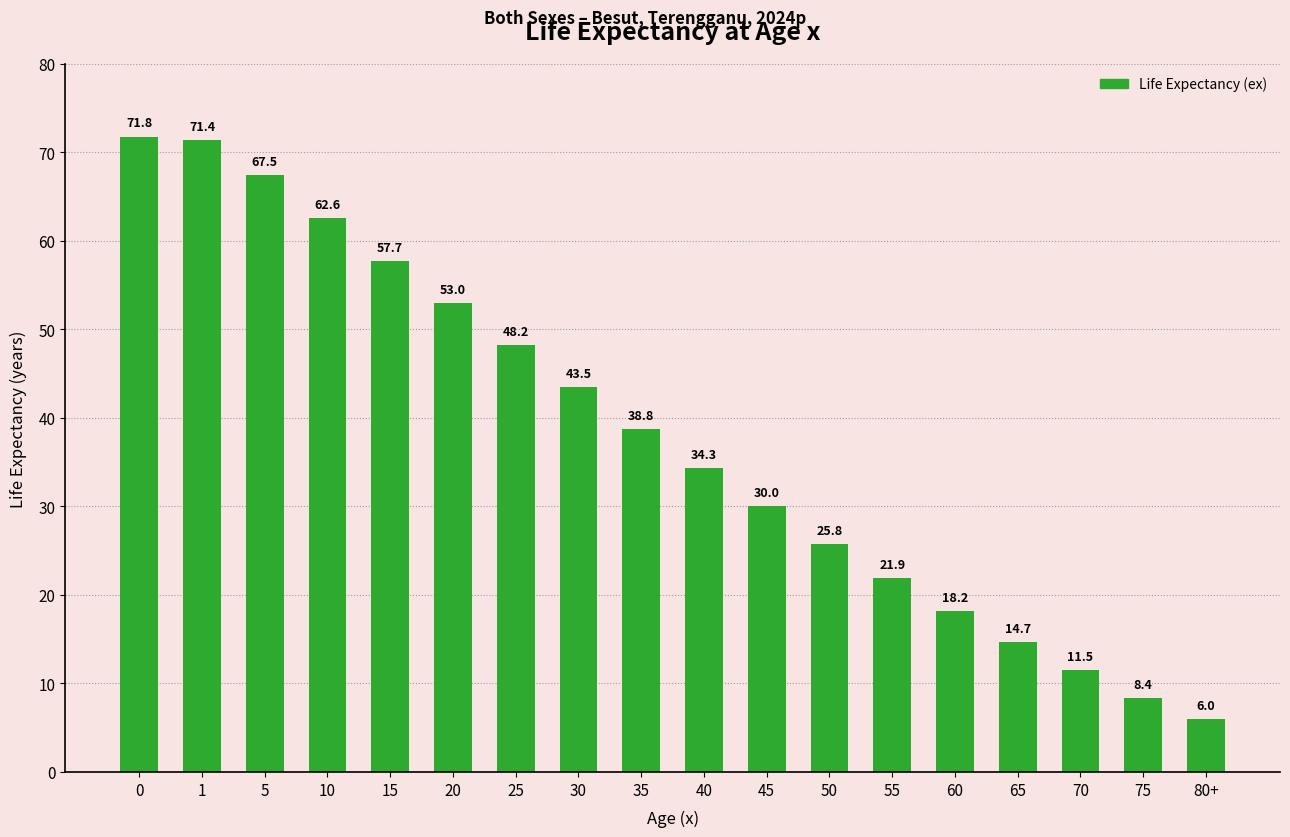

Reading left to right, extract all data points from this chart.

0=71.8	1=71.4	5=67.5	10=62.6	15=57.7	20=53.0	25=48.2	30=43.5	35=38.8	40=34.3	45=30.0	50=25.8	55=21.9	60=18.2	65=14.7	70=11.5	75=8.4	80+=6.0